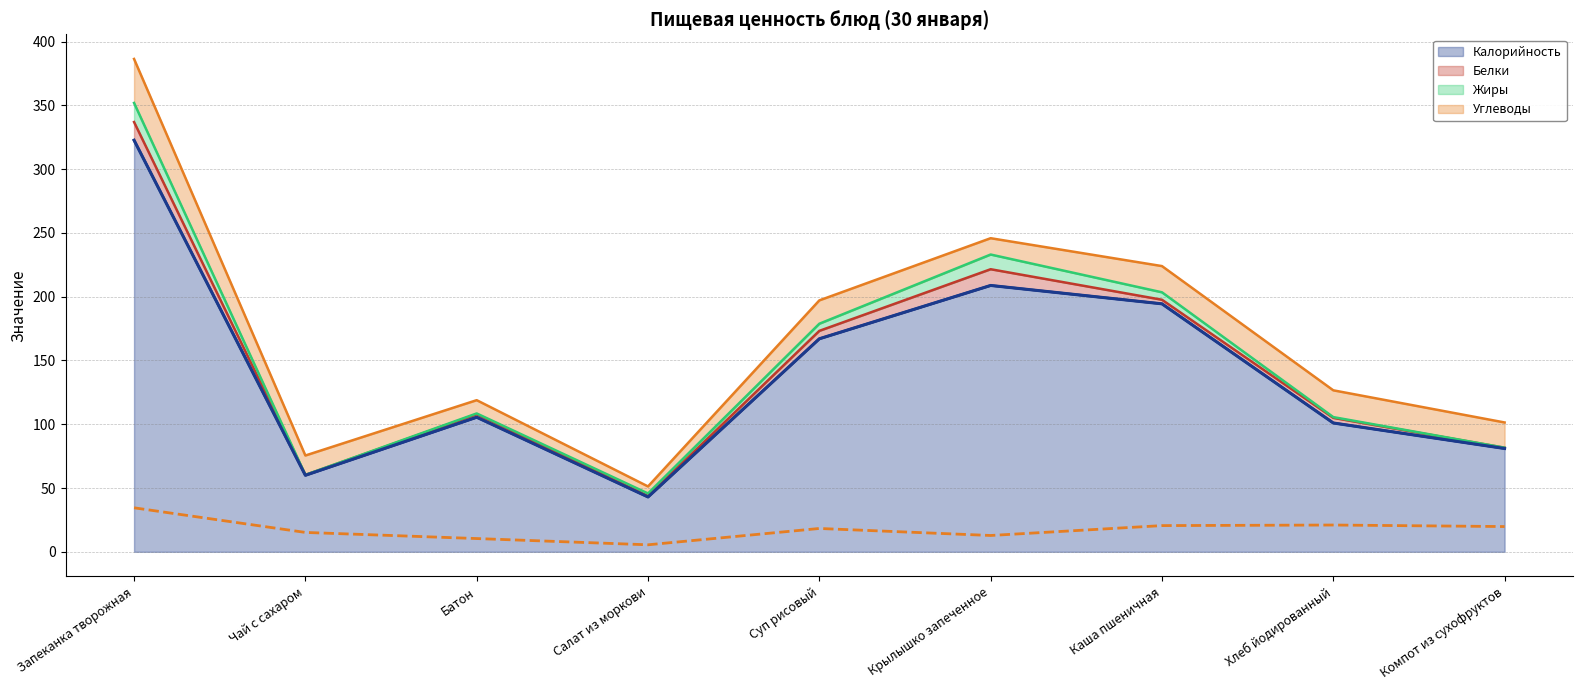

Read the Углеводы value at Каша пшеничная.

20.6